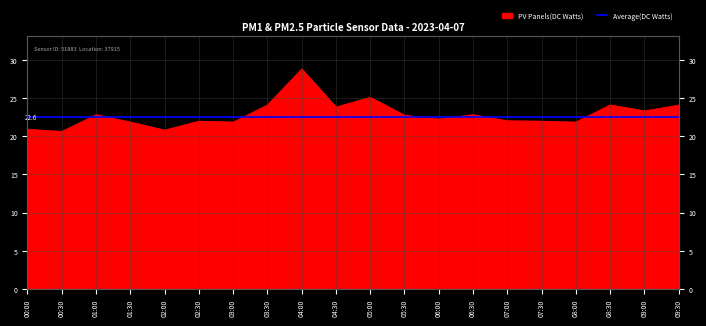

How many points are higher than both their immediate neighbors (excluding endpoints)?

6